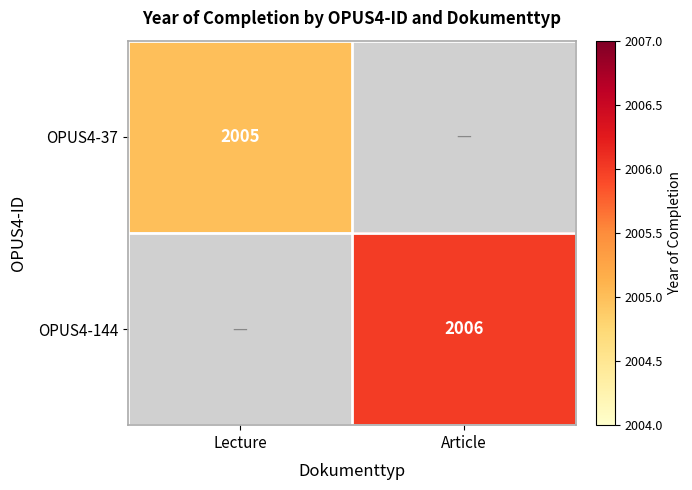

The value of OPUS4-37 at Lecture is 2005. True or false?

True